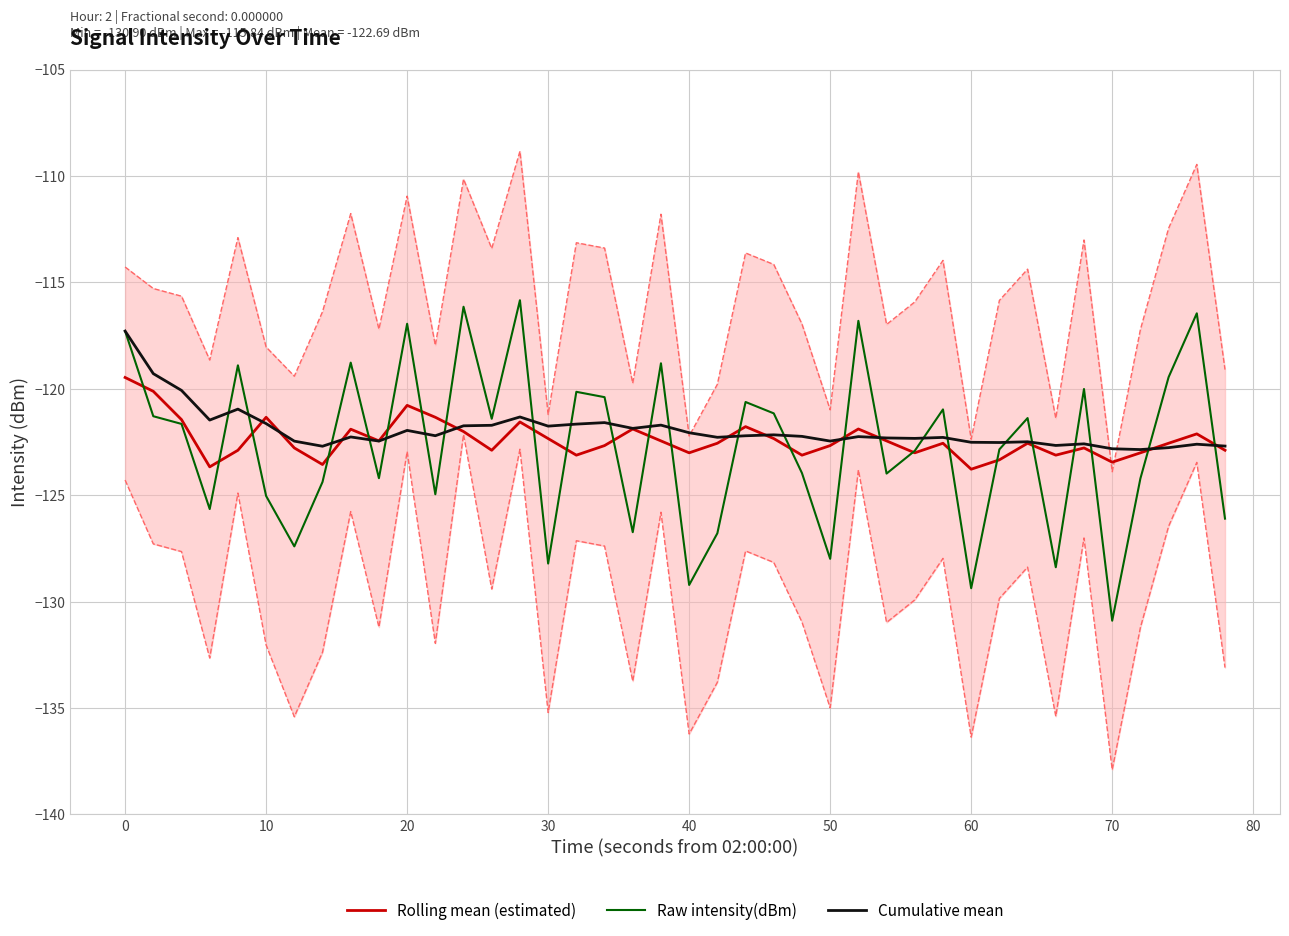

At which label does Cumulative mean first exceed -122?

0